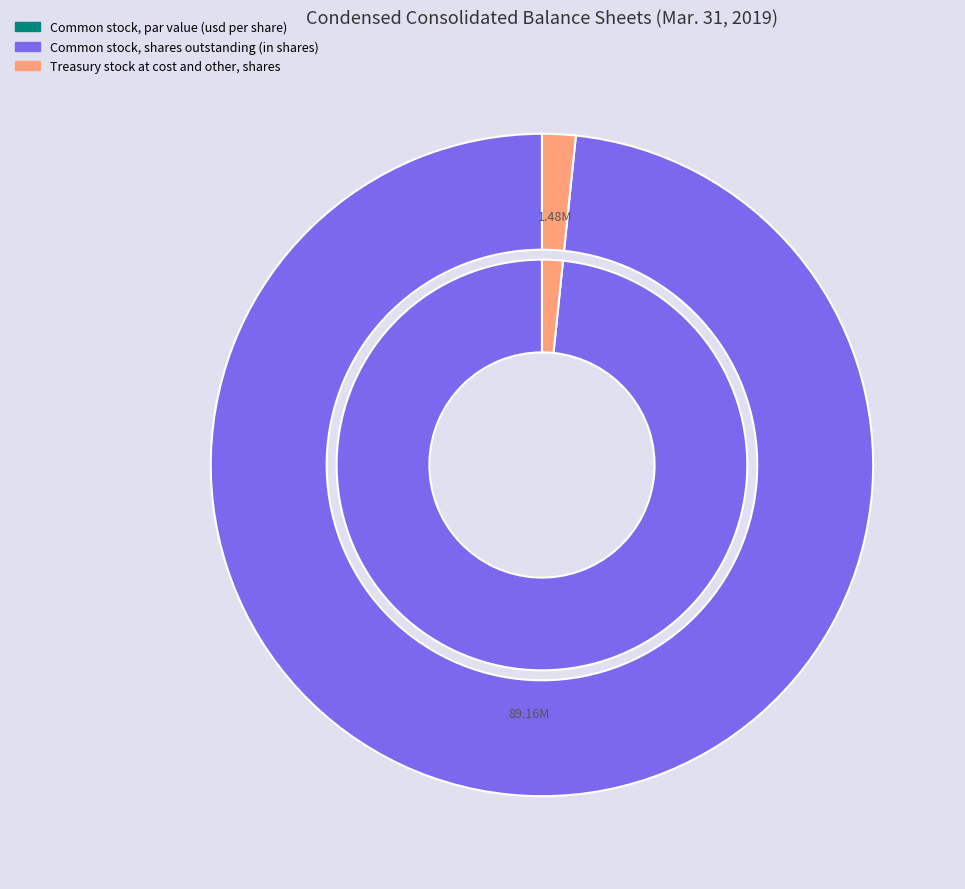

The Treasury stock at cost and other, shares slice represents 2% of the pie. True or false?

True